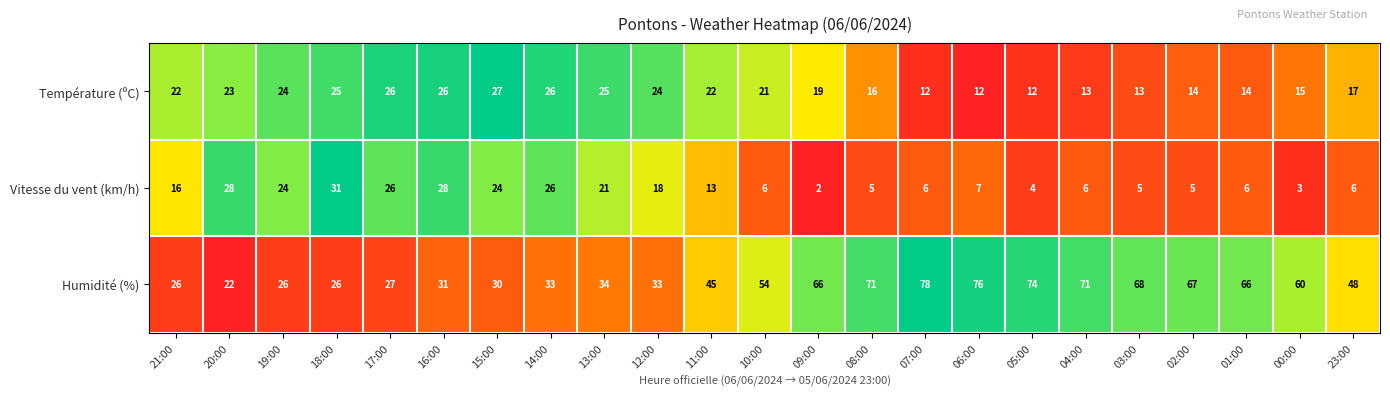

What is the total value across all series at 03:00?

86